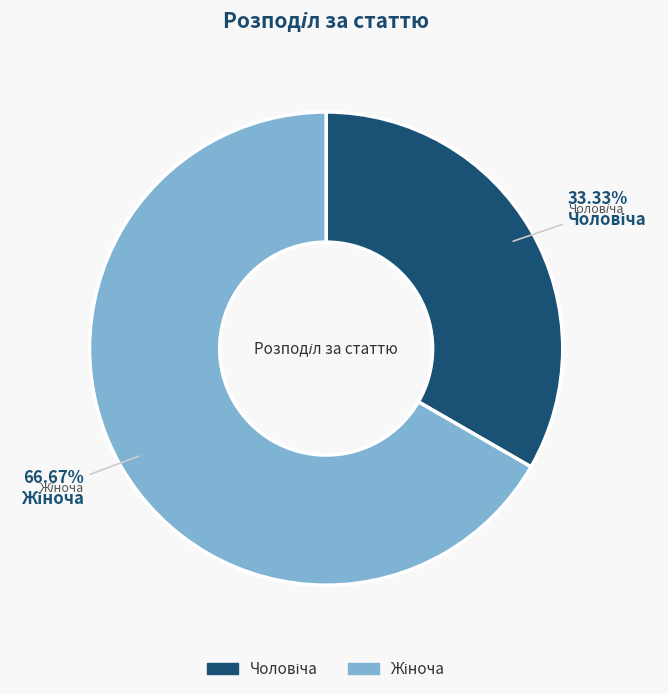

Does any single category account for the majority?

Yes